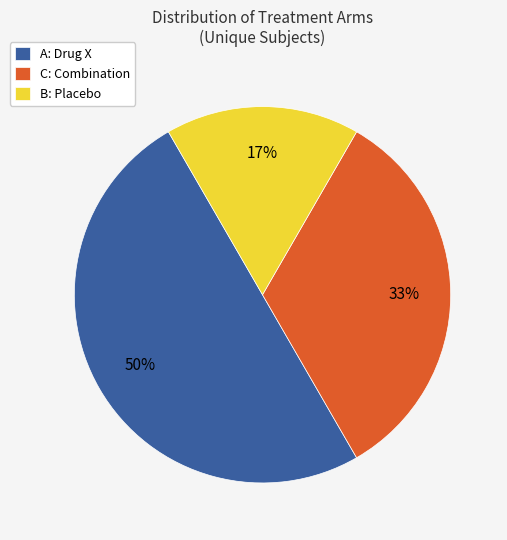

To the nearest percent, what is the difference between the largest and smallest slice percentages?

33%